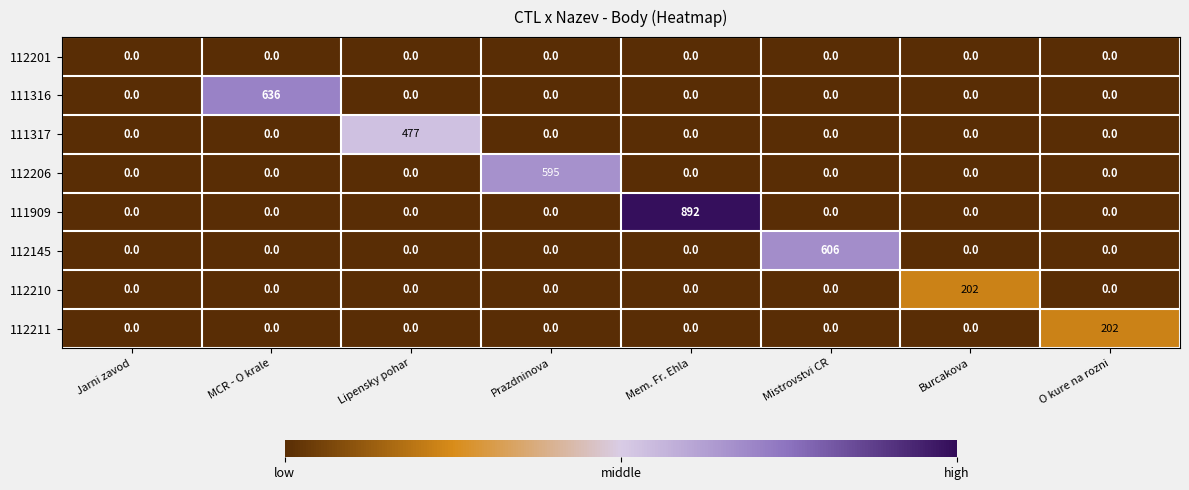

Which series has the largest total across all categories?

111909